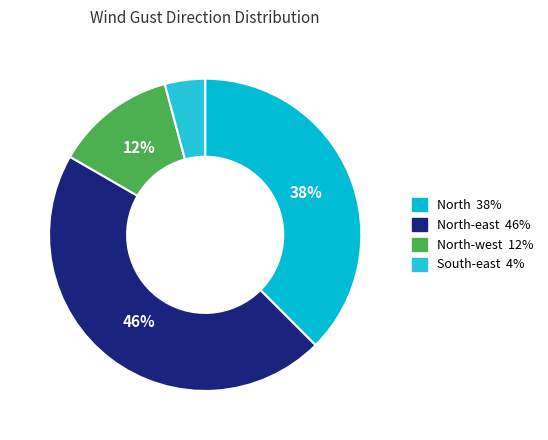

How many segments does this pie chart have?

4